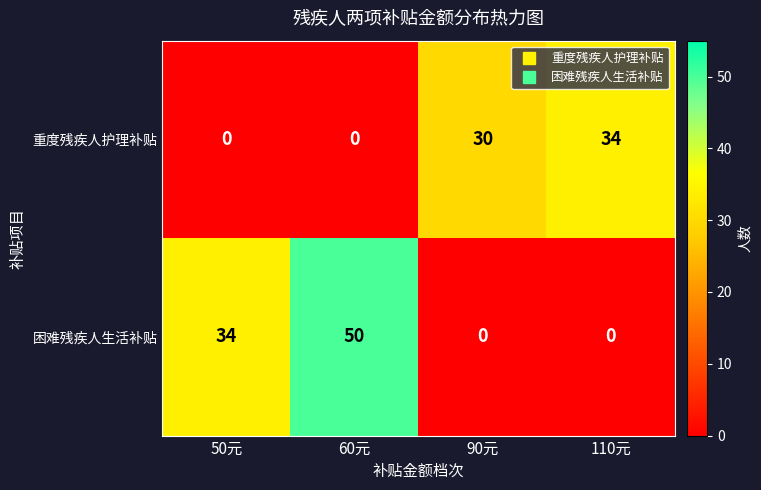

What is the average value of the 重度残疾人护理补贴 series?

16